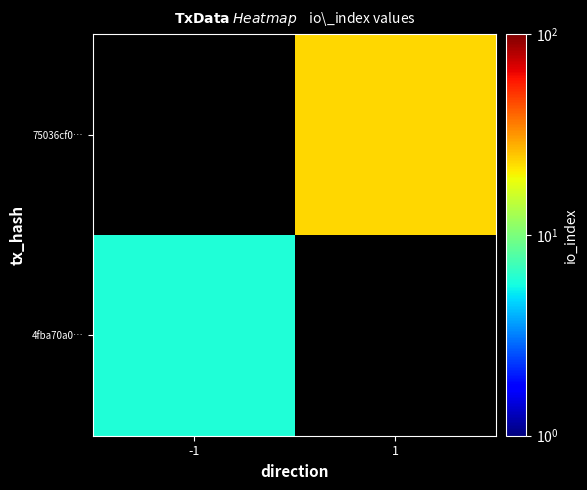

Which series has the widest spread of values?

4fba70a0…